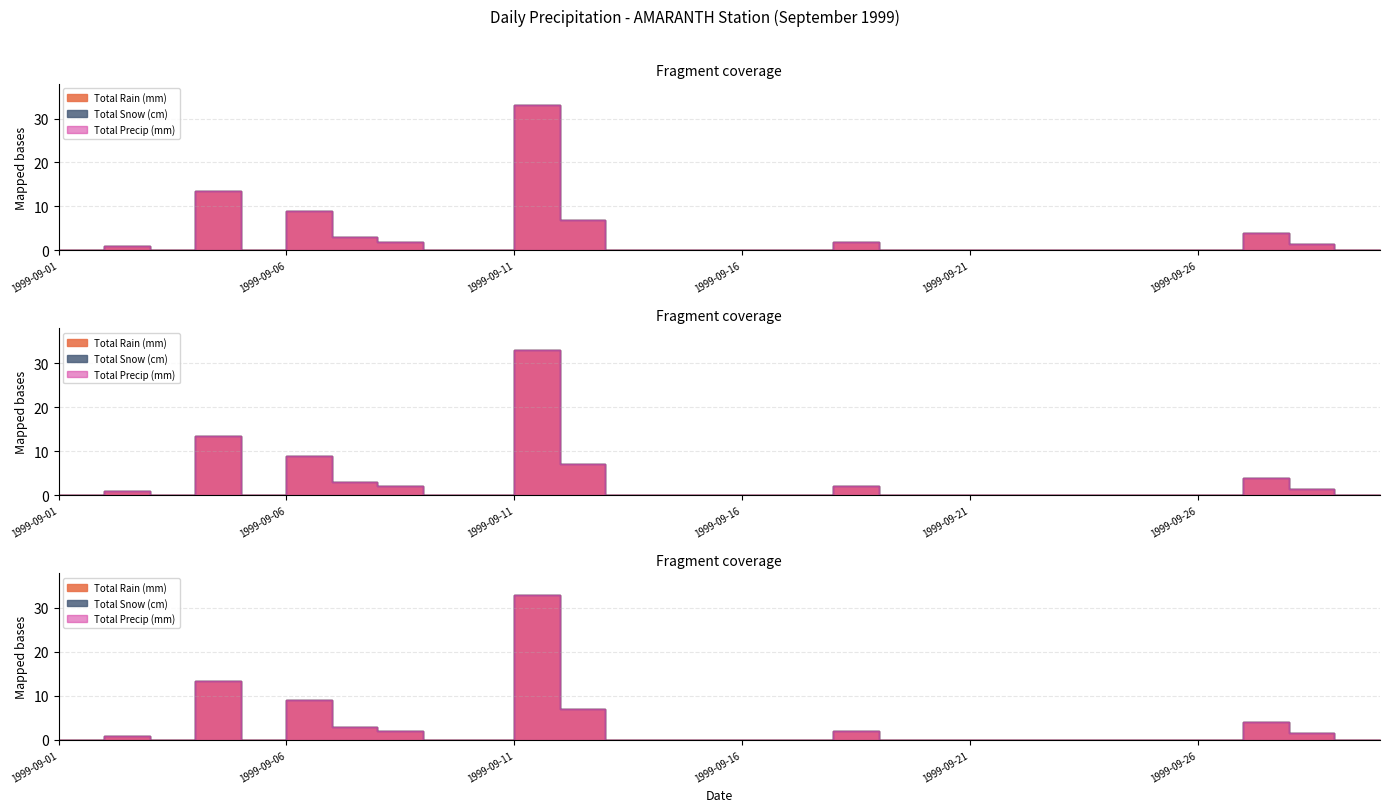

Rank the series by their maximum value, from lowest to highest.

Total Snow (cm), Total Rain (mm), Total Precip (mm)